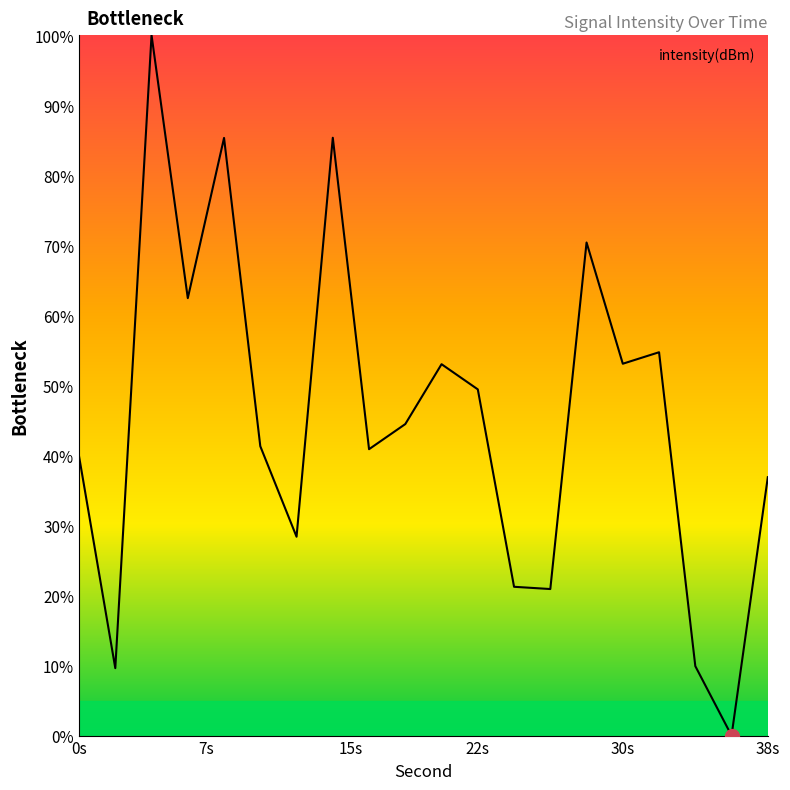

What is the maximum value shown in the chart?

100.0